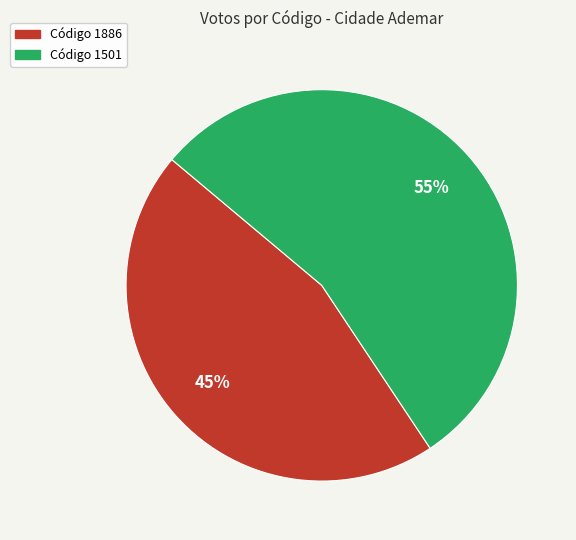

Is there a majority slice in this chart?

Yes